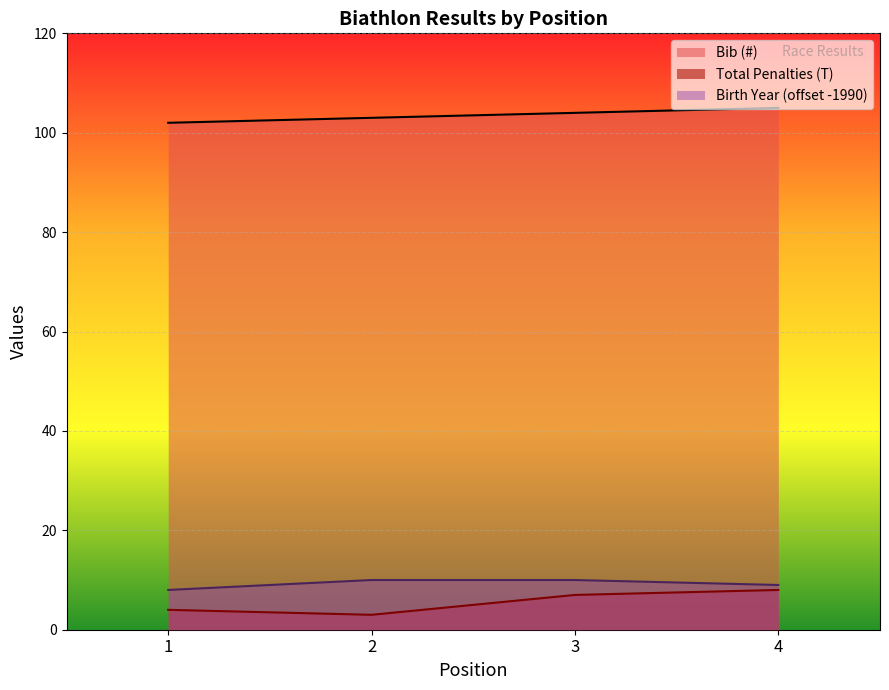

Reading right to left, extract all data points from this chart.

Bib (#): 105	104	103	102
Total Penalties (T): 8	7	3	4
Birth Year: 9	10	10	8